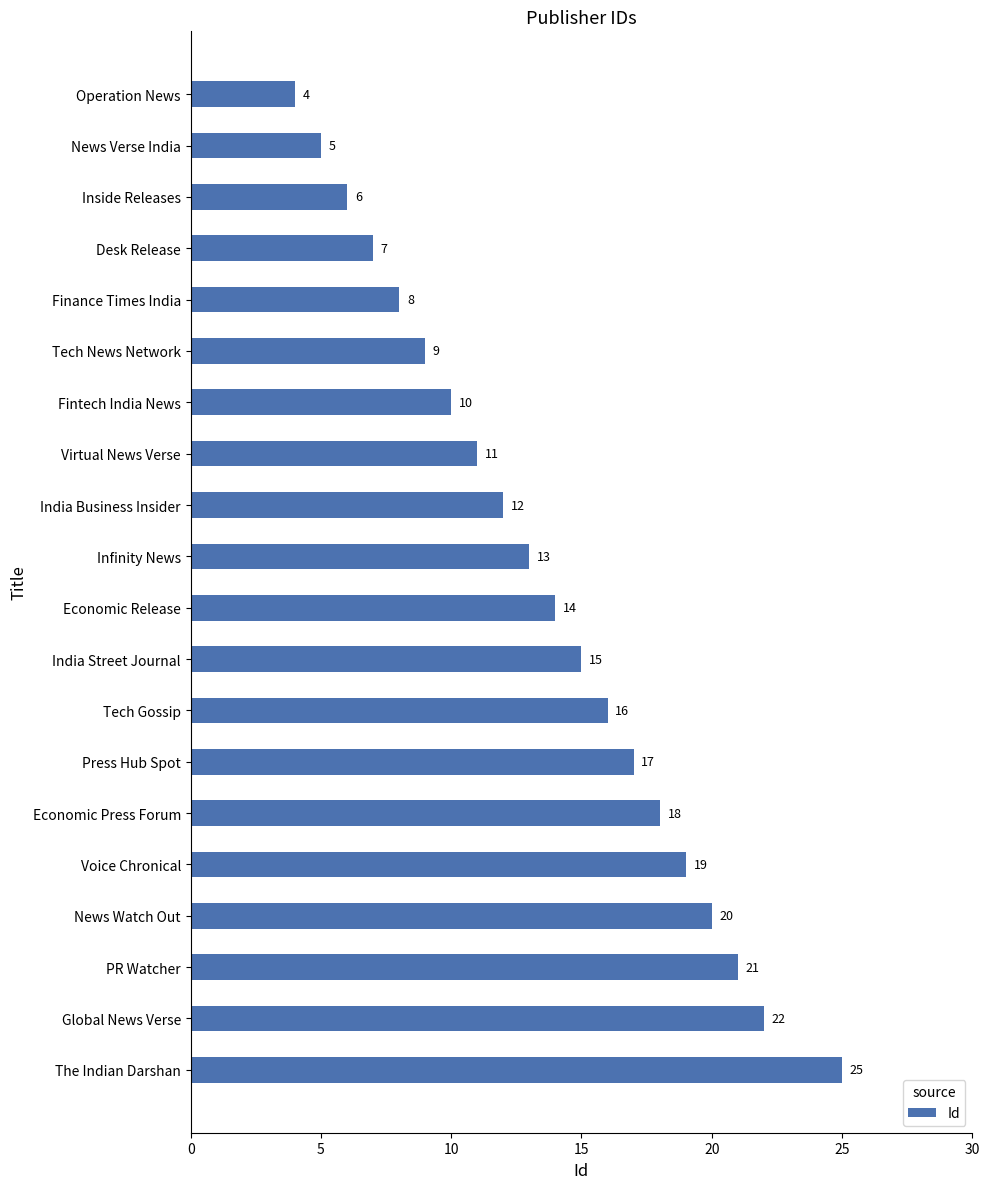

At which label is the value closest to 14?

Economic Release